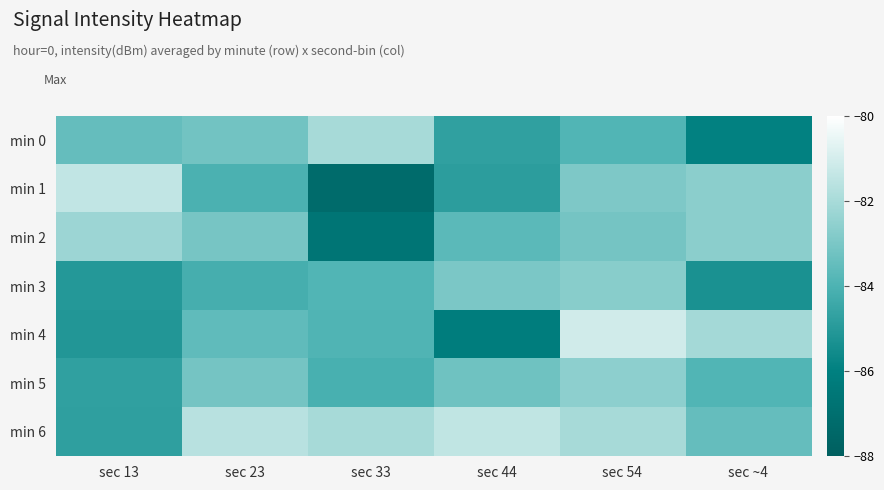

How many data points does each series have?

6